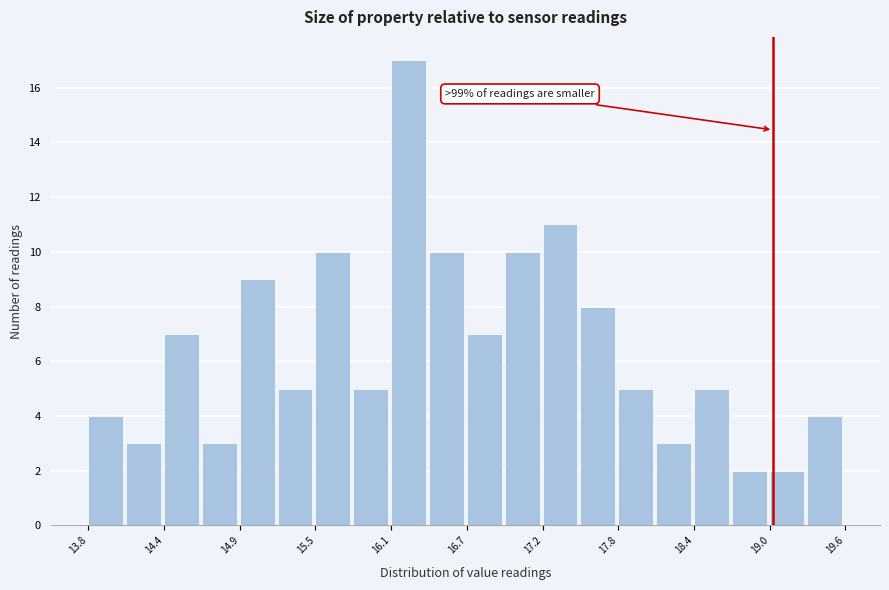

Around what value on the x-axis is the tallest bar? Give the approximate position of its centre, as read against the axis.

16.2